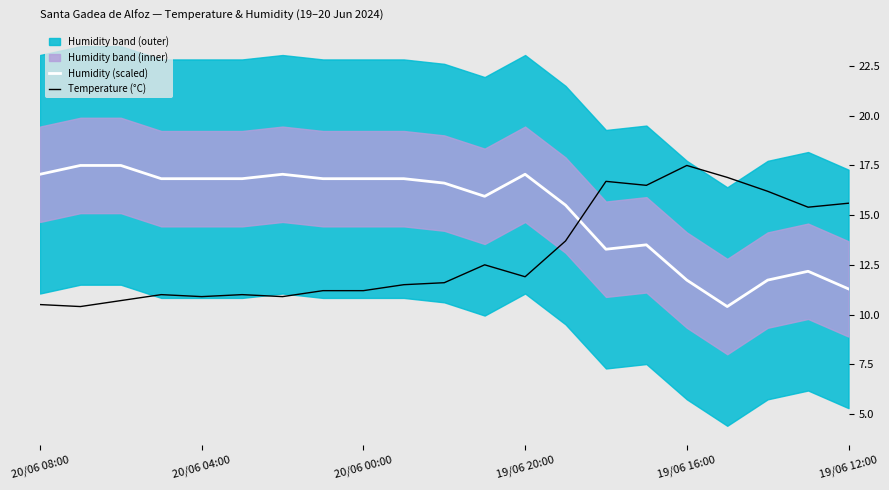

Reading left to right, transcribe all the data shown in this chart.

Humidity (scaled): 17.1	17.5	17.5	16.8	16.8	16.8	17.1	16.8	16.8	16.8	16.6	15.9	17.1	15.5	13.3	13.5	11.7	10.4	11.7	12.2	11.3
Temperature (°C): 10.5	10.4	10.7	11.0	10.9	11.0	10.9	11.2	11.2	11.5	11.6	12.5	11.9	13.7	16.7	16.5	17.5	16.9	16.2	15.4	15.6